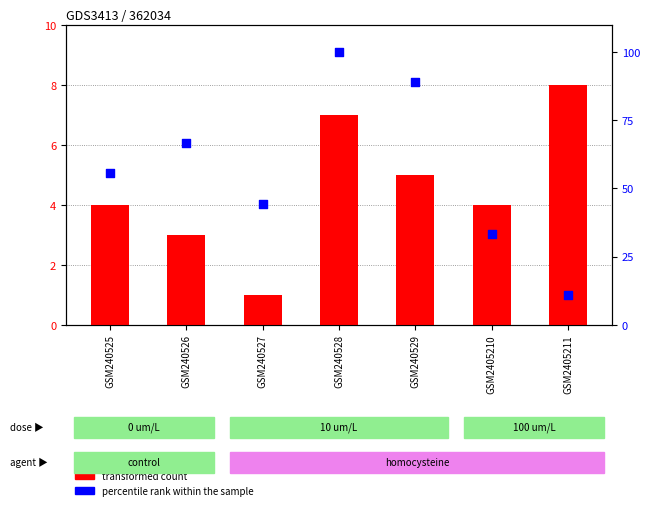

Is the value of transformed count at GSM2405210 greater than the value of percentile rank within the sample at GSM2405210?

No